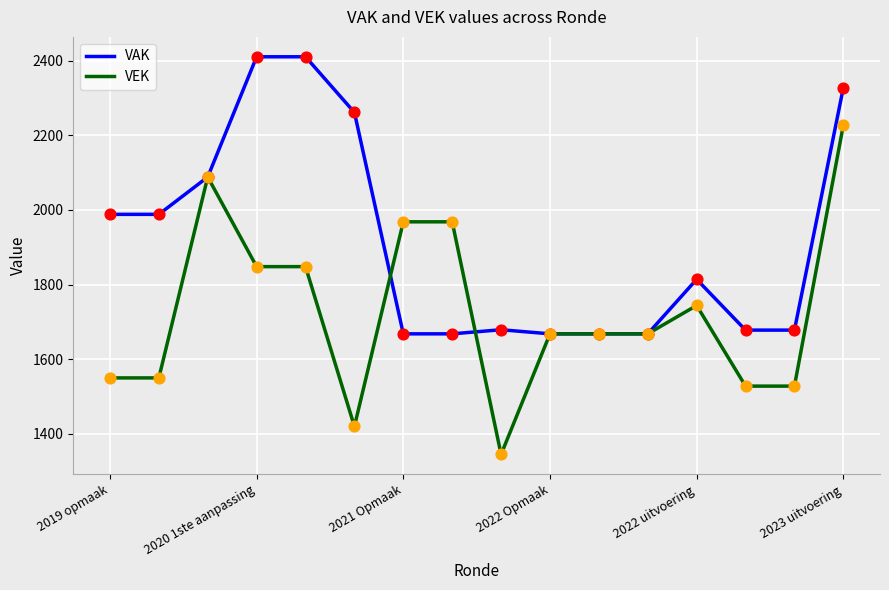

Which series has the largest total across all categories?

VAK